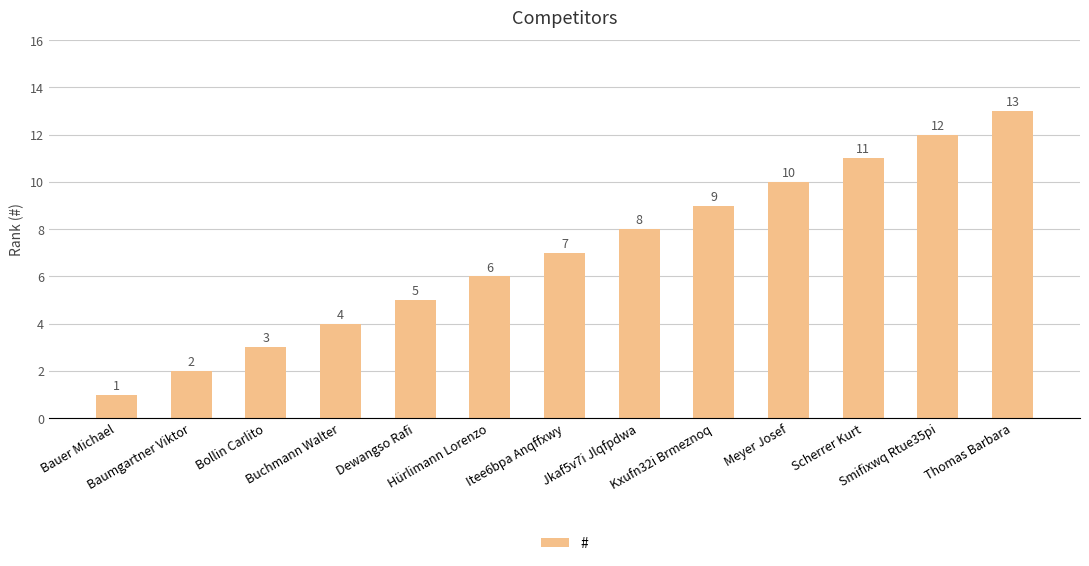

Reading left to right, list all the values displayed in this chart.

Bauer Michael=1	Baumgartner Viktor=2	Bollin Carlito=3	Buchmann Walter=4	Dewangso Rafi=5	Hürlimann Lorenzo=6	Itee6bpa Anqffxwy=7	Jkaf5v7i Jlqfpdwa=8	Kxufn32i Brmeznoq=9	Meyer Josef=10	Scherrer Kurt=11	Smifixwq Rtue35pi=12	Thomas Barbara=13